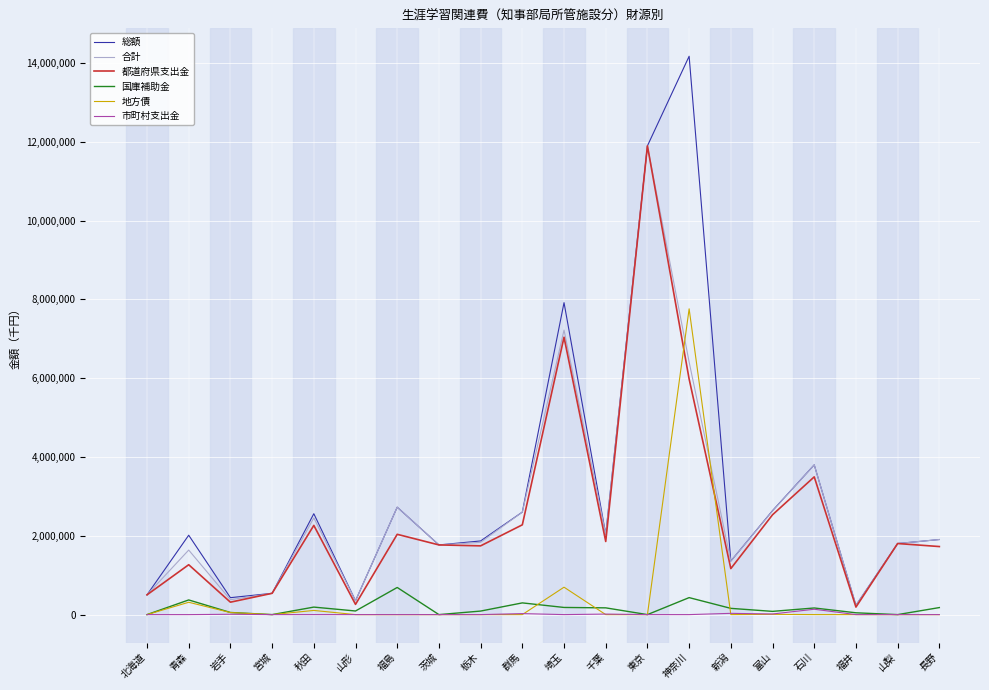

What is the average value of the 市町村支出金 series?

11567